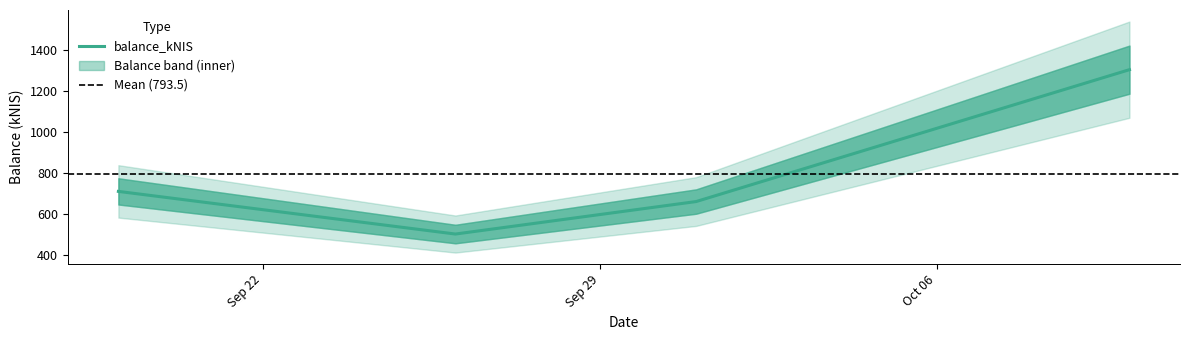

What is the sum of the values at 2024-09-19 and 2024-09-26?

1211.3